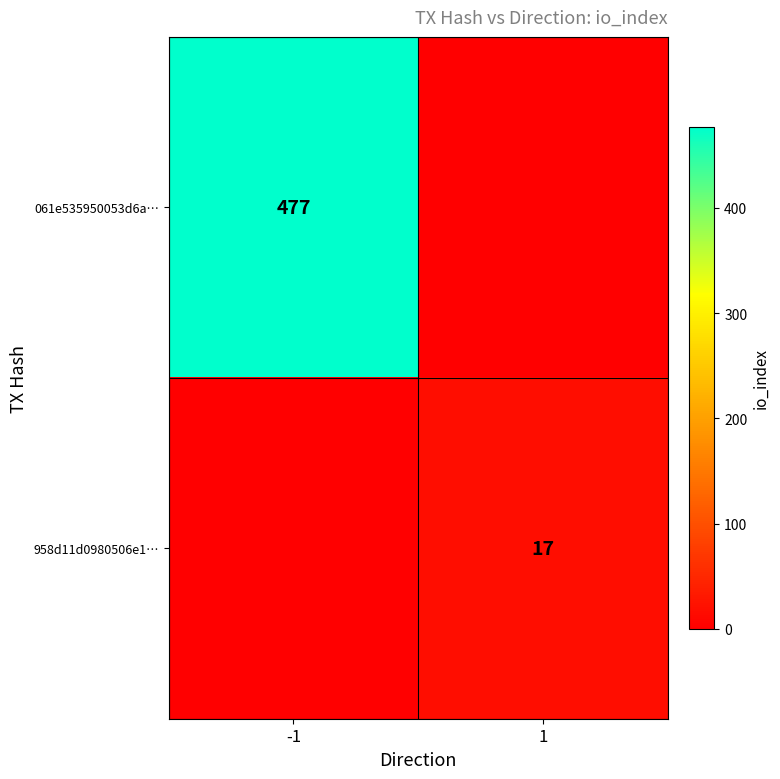

Between 1 and -1, which is larger?

-1